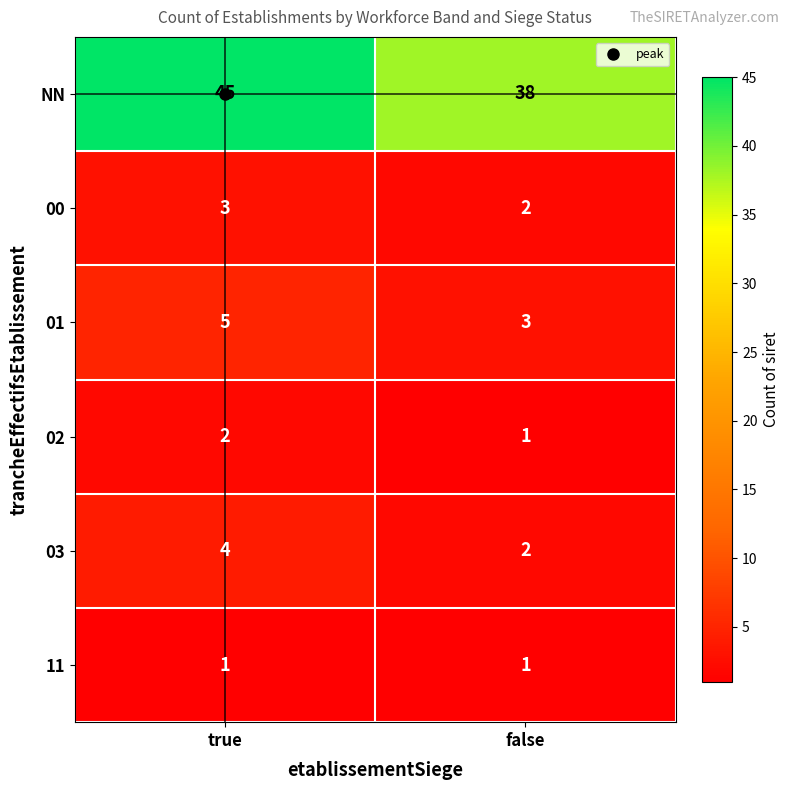

Which category has the lowest value in the 01 series?

false